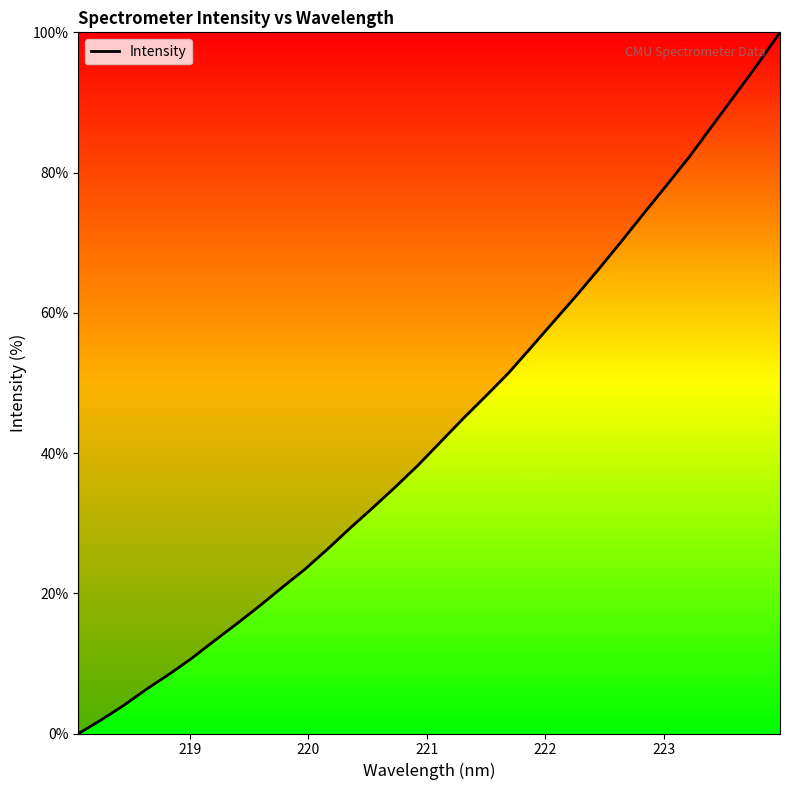

What is the difference between the maximum and minimum values?

100.0